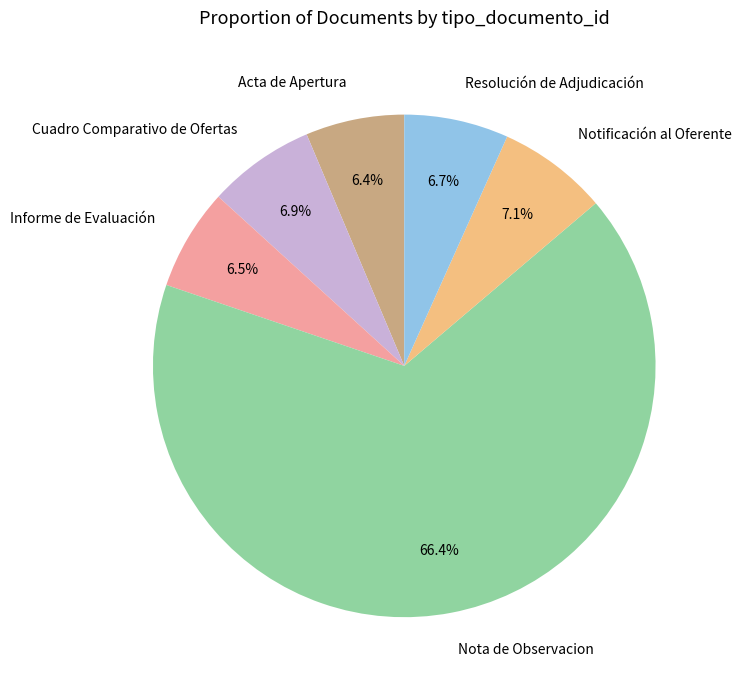

How many segments does this pie chart have?

6